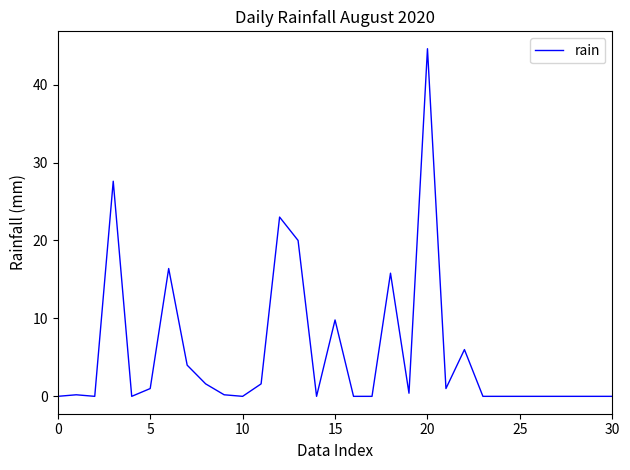

What is the greatest value displayed?

44.6